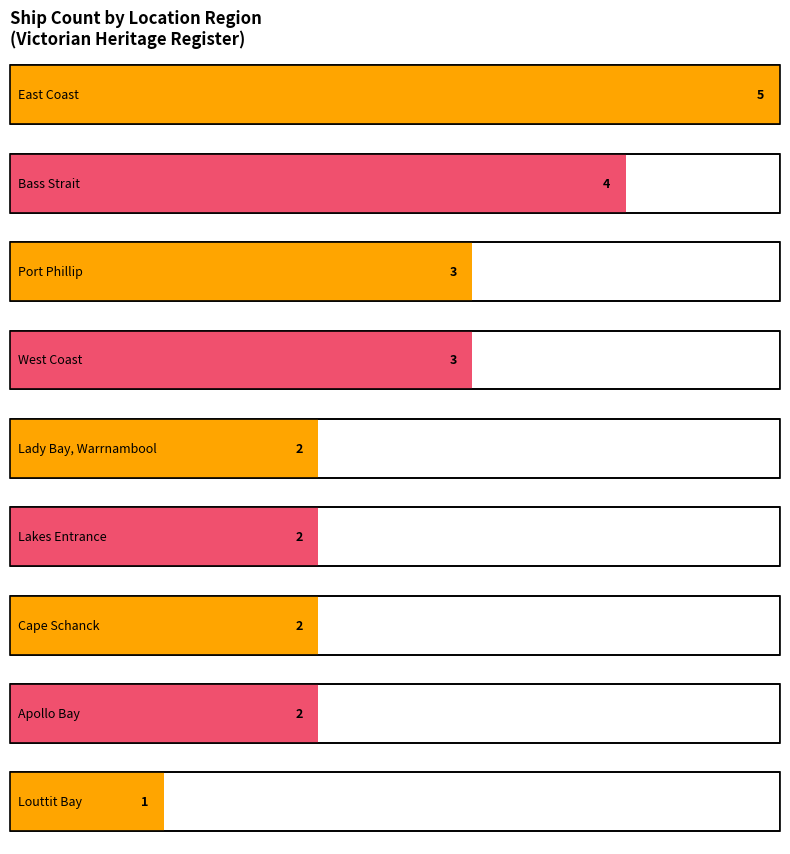

What is the change in value from Port Phillip to Lady Bay Warrnambool?

-1